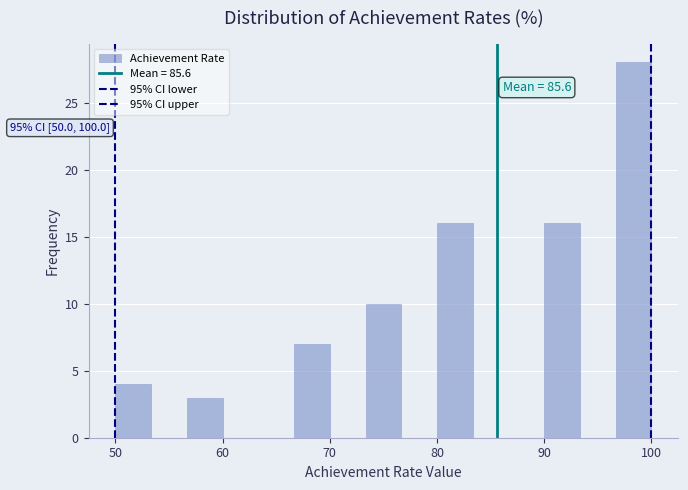

Read against the x-axis, roughly where is the centre of the tallest bar?

98